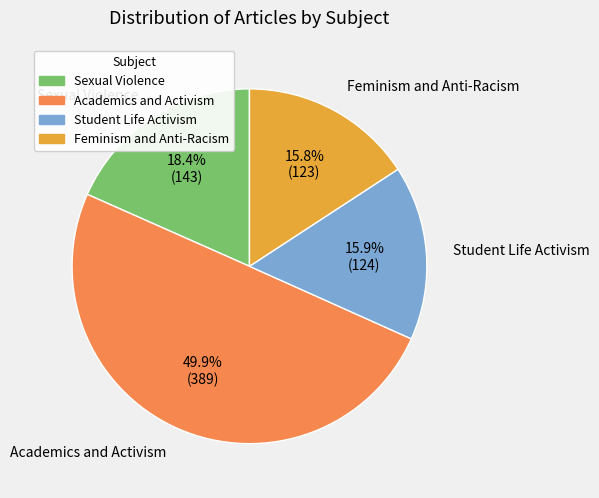

What percentage is NOT represented by Academics and Activism?

50.1%